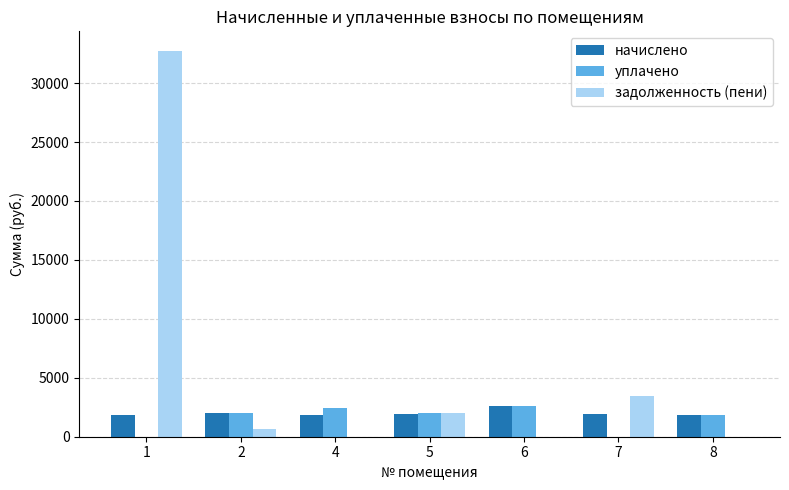

How many values in the начислено series exceed 1909?

4